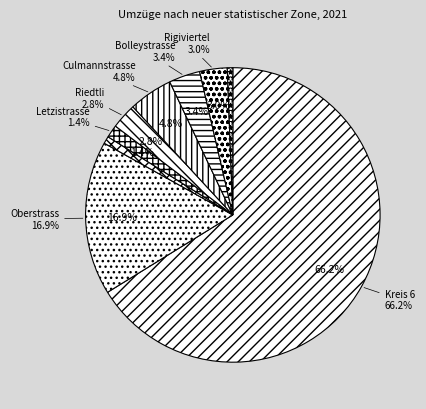

To the nearest percent, what portion does Rigiviertel represent?

3%